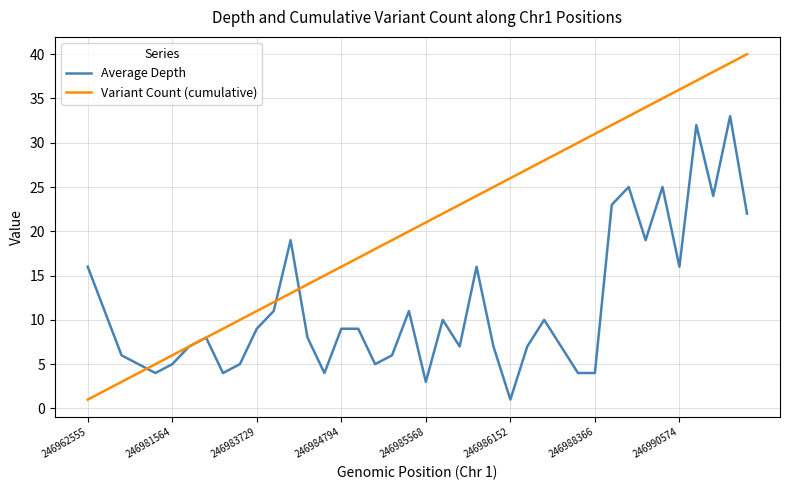

What is the average value of the Average Depth series?

11